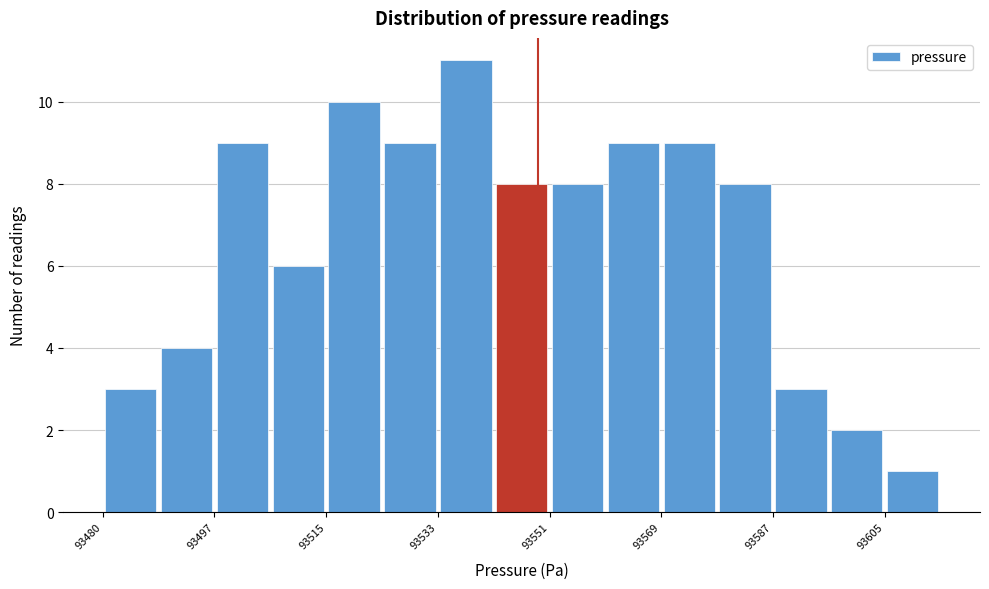

Reading left to right, list every bar in this chart as the range it spans on the x-axis followed by its height. Neither the bar edges nor the heights are printed on the chart, so give them approximately, as read against the axes.

93480 to 93488: 3
93488 to 93498: 4
93498 to 93506: 9
93506 to 93516: 6
93516 to 93524: 10
93524 to 93534: 9
93534 to 93542: 11
93542 to 93552: 8
93552 to 93560: 8
93560 to 93570: 9
93570 to 93578: 9
93578 to 93588: 8
93588 to 93596: 3
93596 to 93606: 2
93606 to 93614: 1